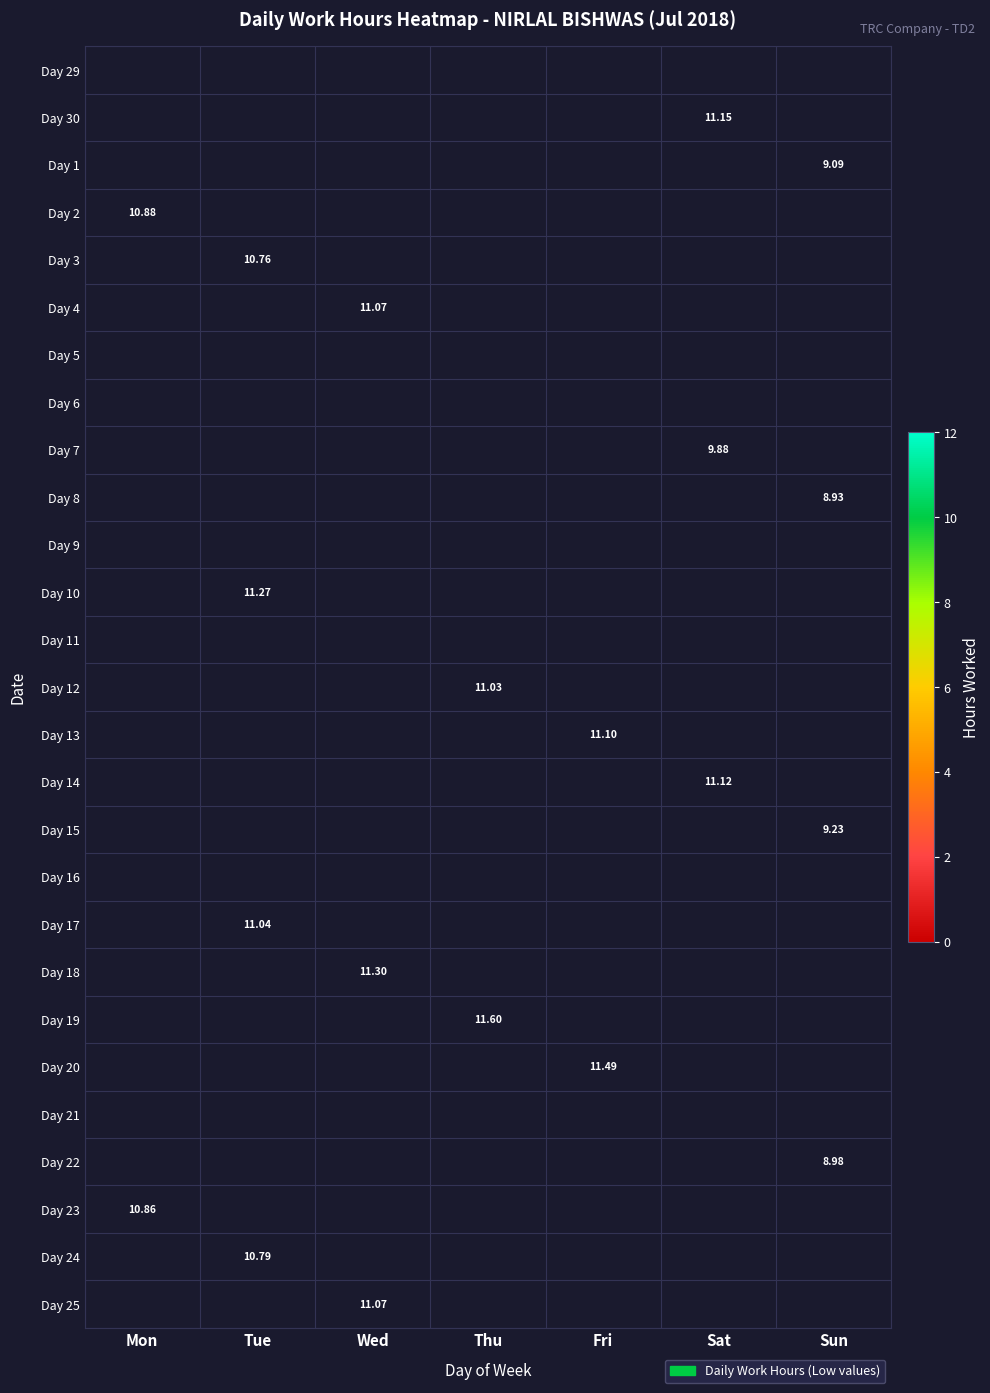

At which label is Day 23 closest to 10?

Mon